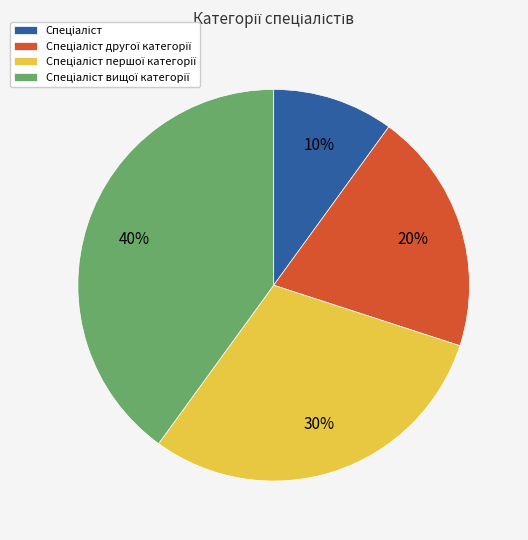

To the nearest percent, what is the difference between the largest and smallest slice percentages?

30%